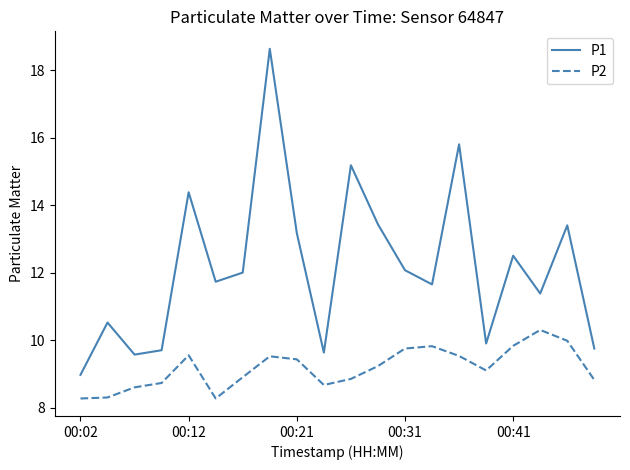

True or false: P2 and P1 intersect in this chart.

False